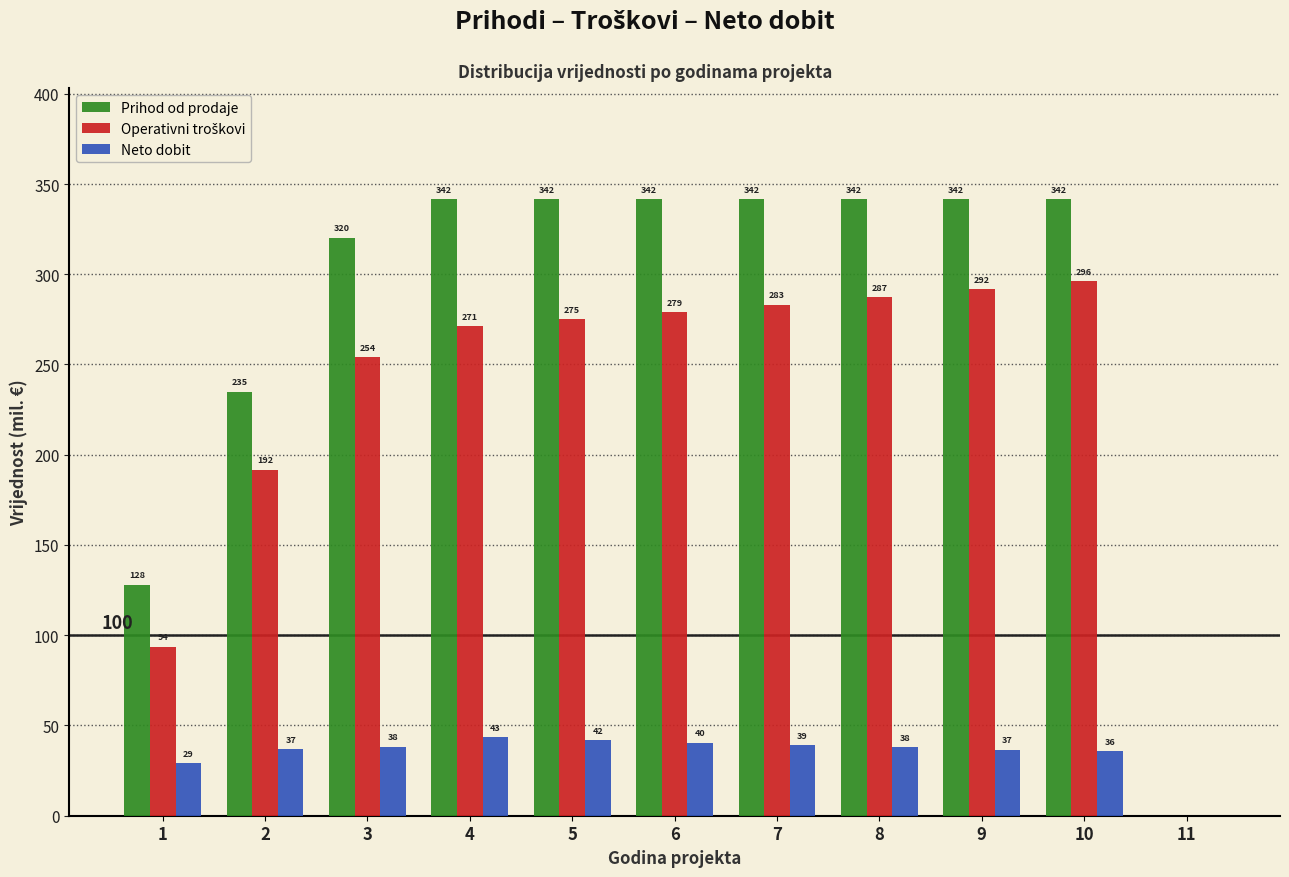

At which category is the sum across all series the highest?

10